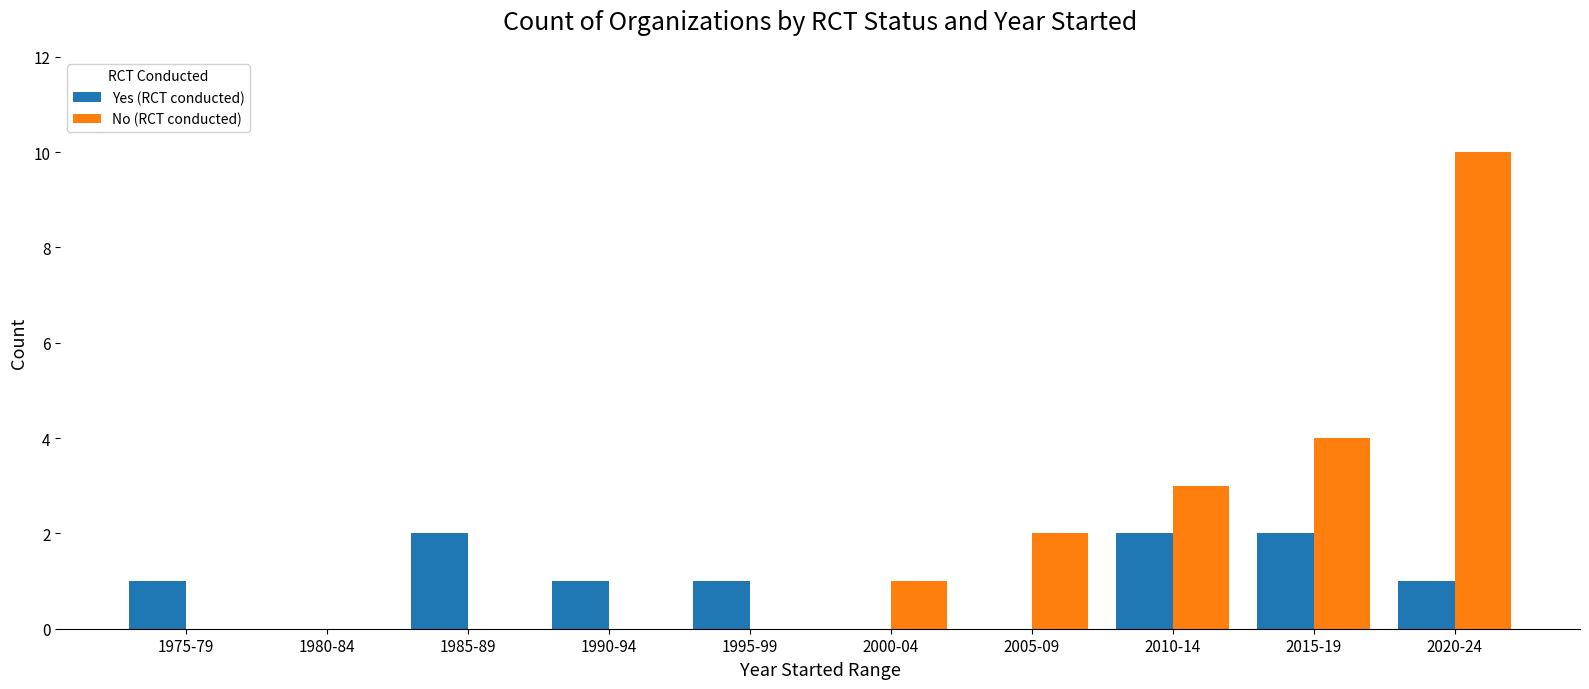

Reading left to right, list all the values displayed in this chart.

Yes (RCT conducted): 1	0	2	1	1	0	0	2	2	1
No (RCT conducted): 0	0	0	0	0	1	2	3	4	10